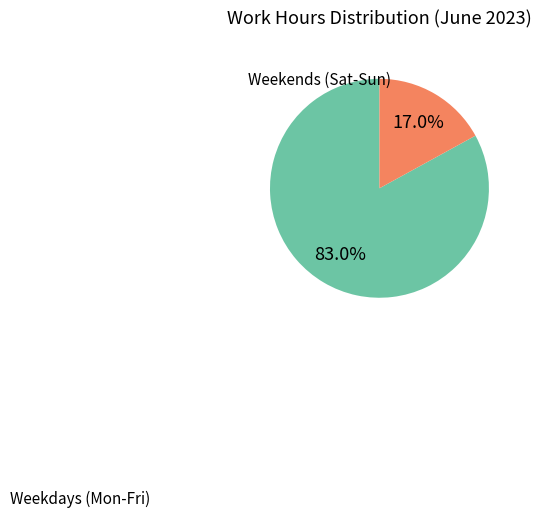

Is there any slice that represents more than half of the pie?

Yes